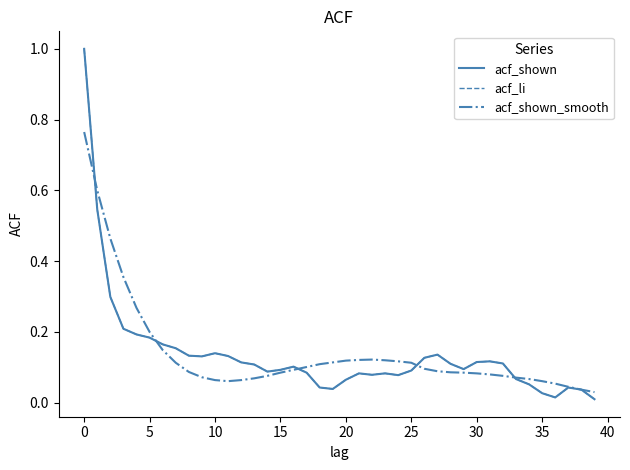

How many lines are shown in the chart?

3